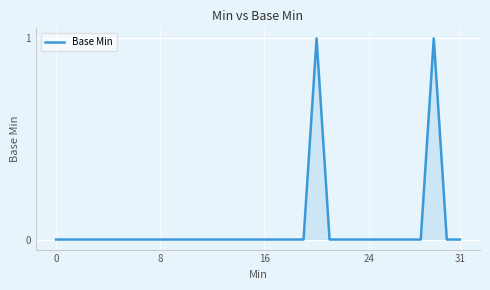

How many lines are shown in the chart?

1